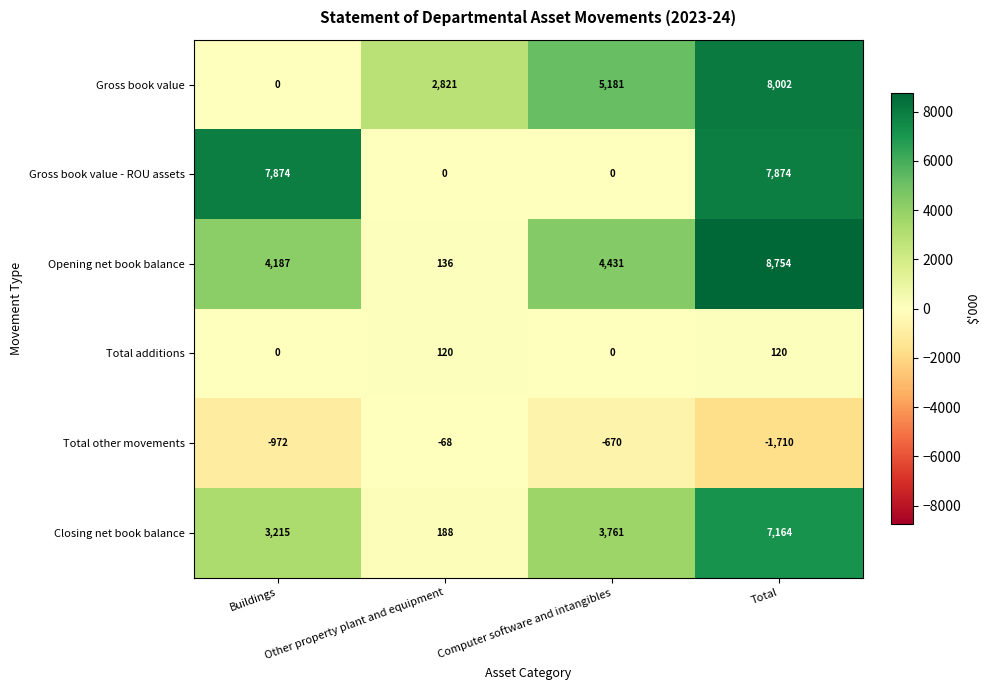

What value does the Closing net book balance series have at Buildings, to the nearest 10?

3220